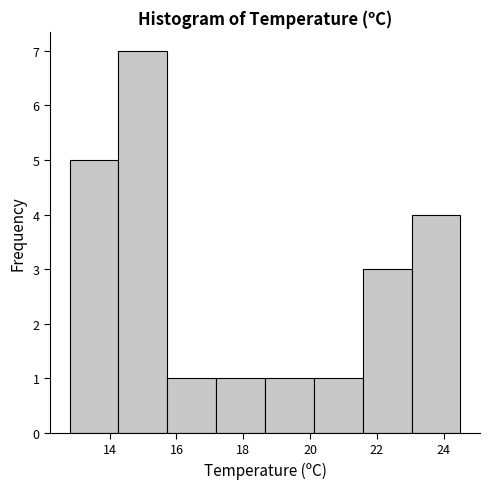

Over which range of the x-axis is the bar tallest?

14.2 to 15.8